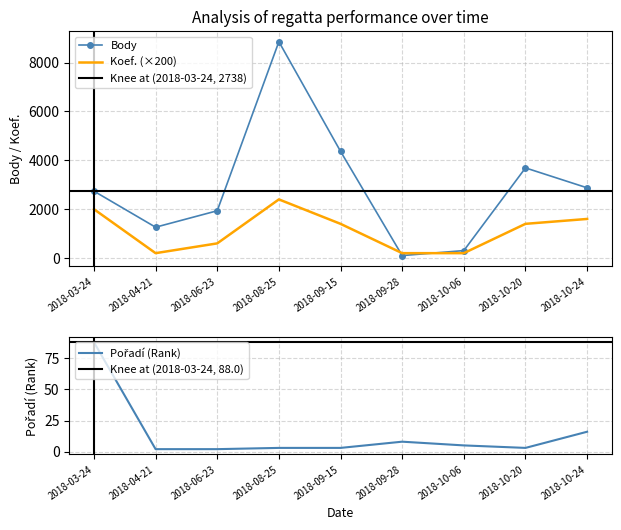

Is it true that Koef. equals 1400 at 2018-09-15?

True